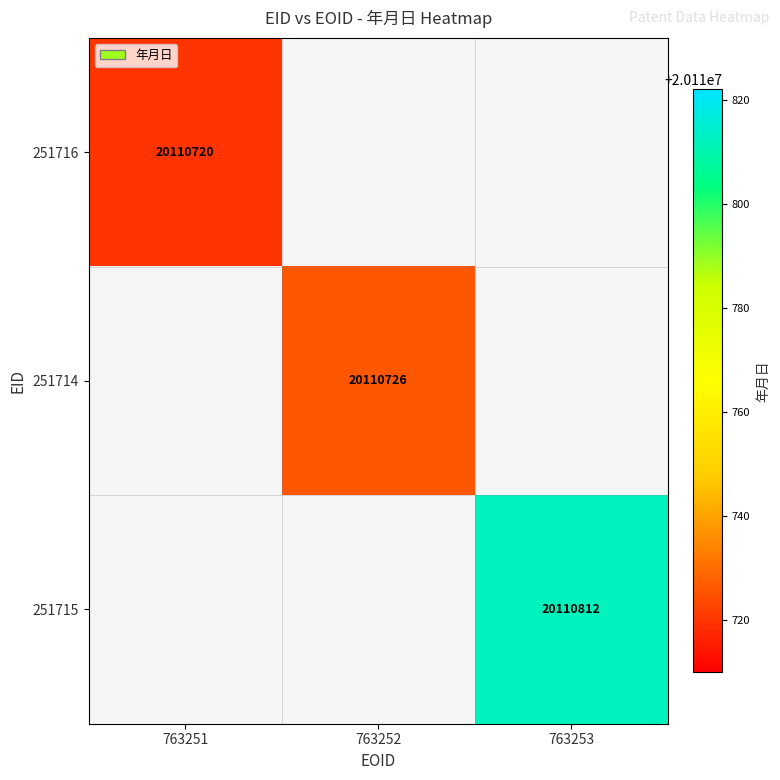

Is it true that 251715 equals 5586275 at 763253?

False